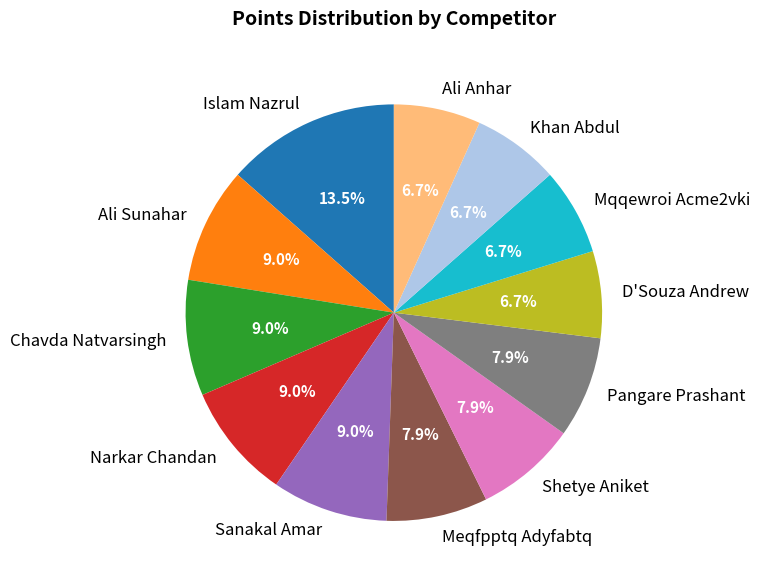

Does Islam Nazrul represent more than half of the total?

No